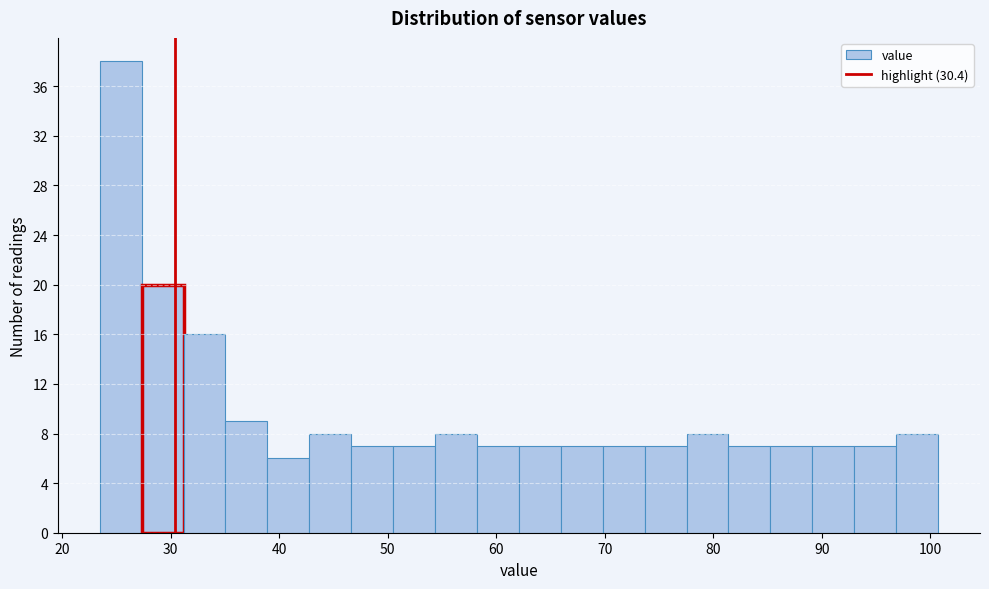

Around what value on the x-axis is the tallest bar? Give the approximate position of its centre, as read against the axis.

25